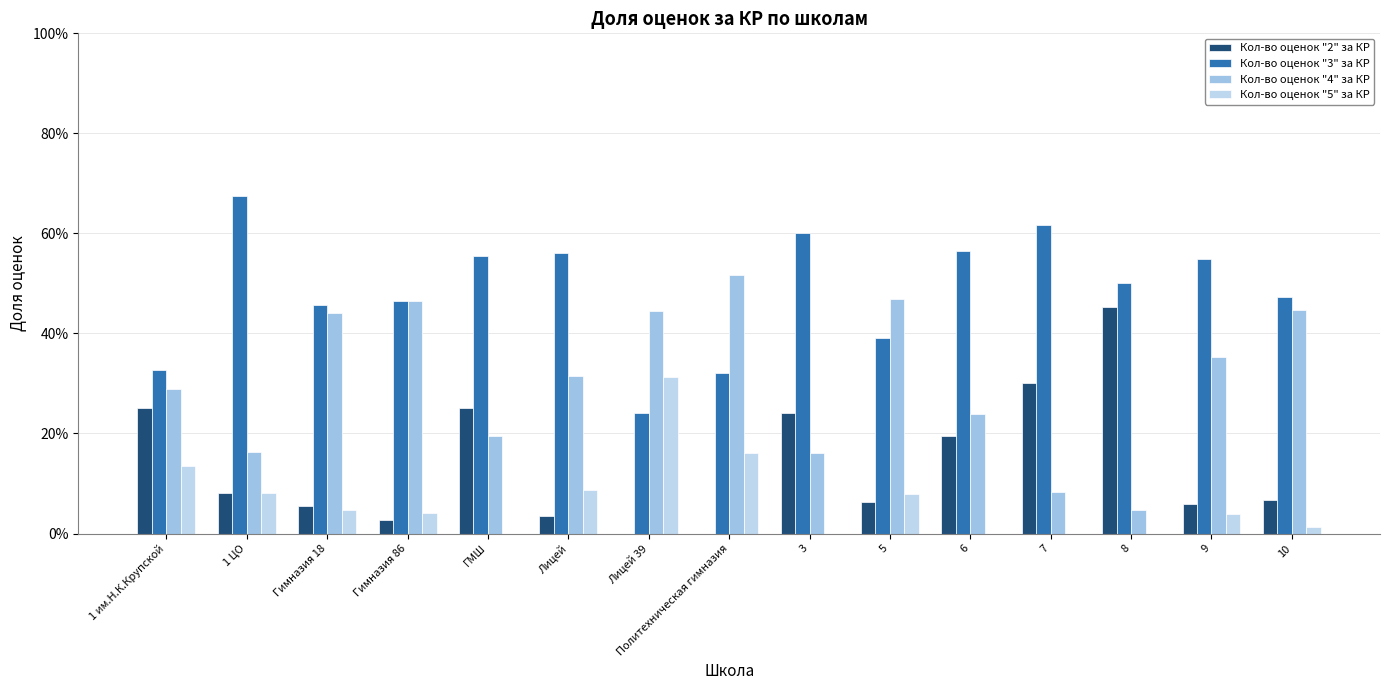

What are all the series names shown in the legend?

Кол-во оценок "2" за КР, Кол-во оценок "3" за КР, Кол-во оценок "4" за КР, Кол-во оценок "5" за КР